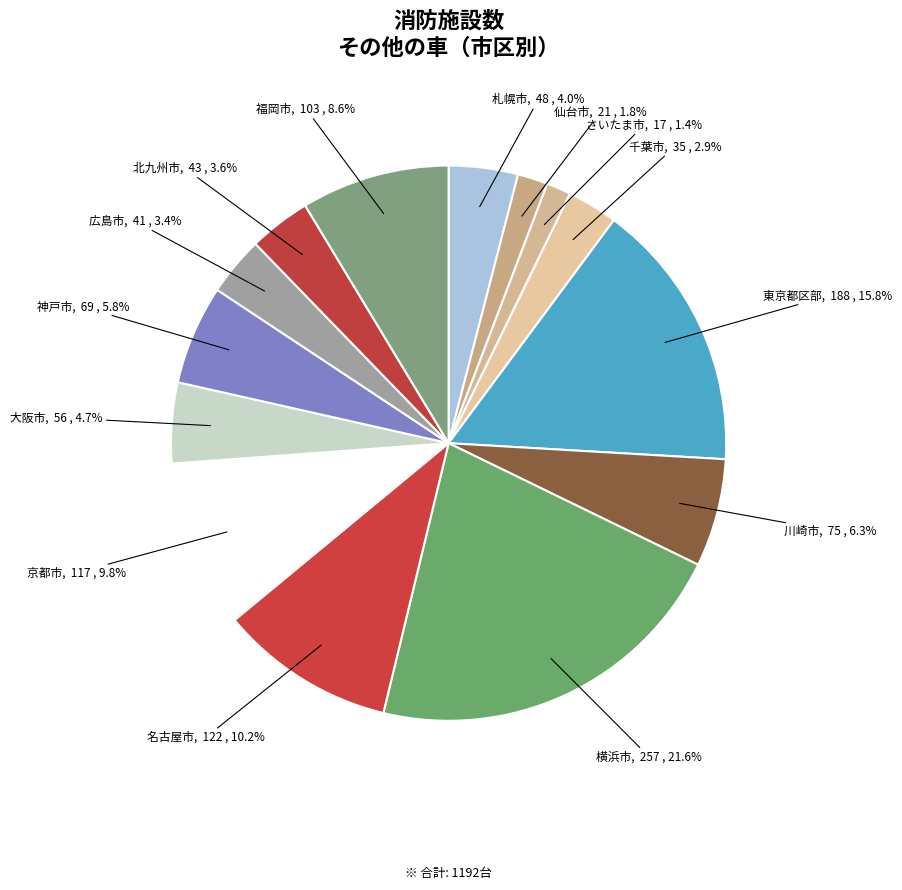

Which has a higher value, 名古屋市 or さいたま市?

名古屋市